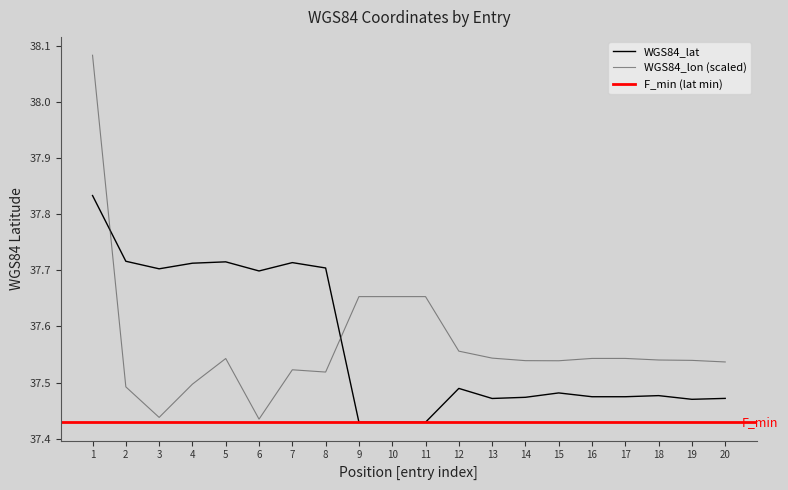

Does the chart have visible grid lines?

No